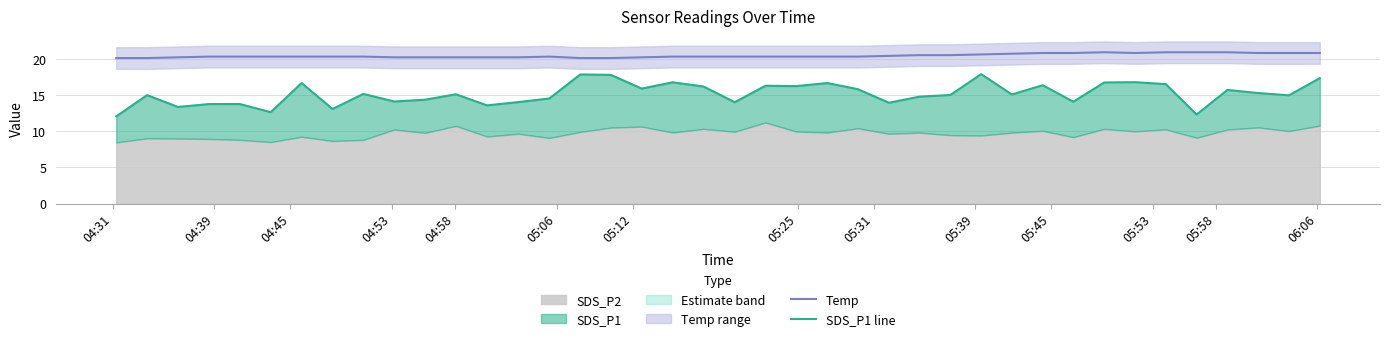

What is the minimum value for Temp?

20.1